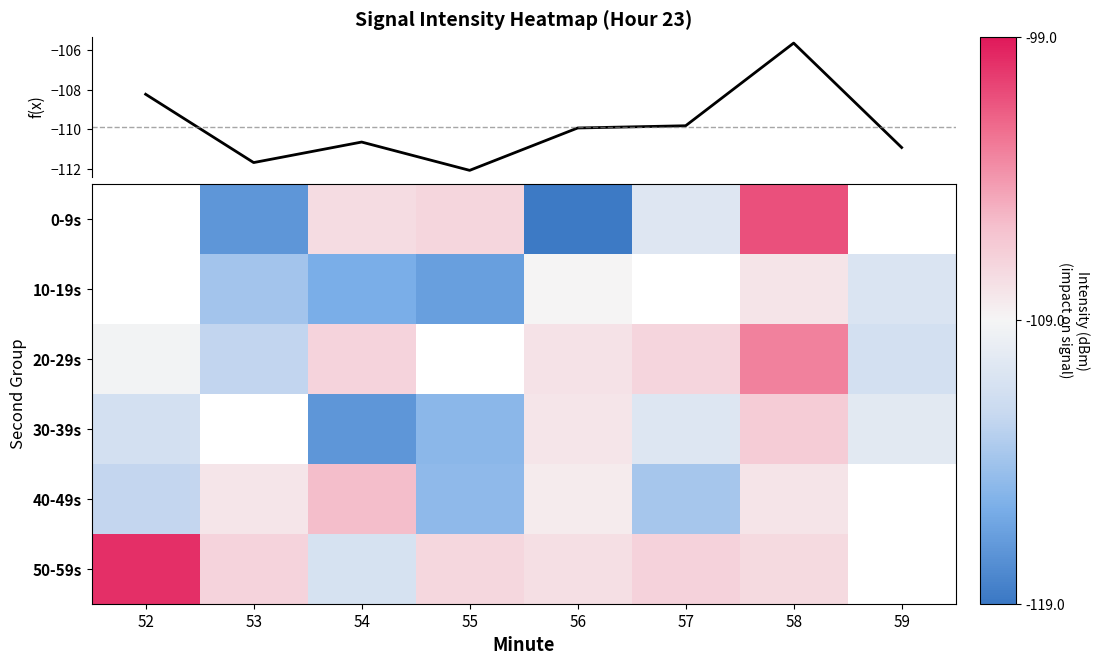

Which category has the lowest value in the mean intensity series?

55